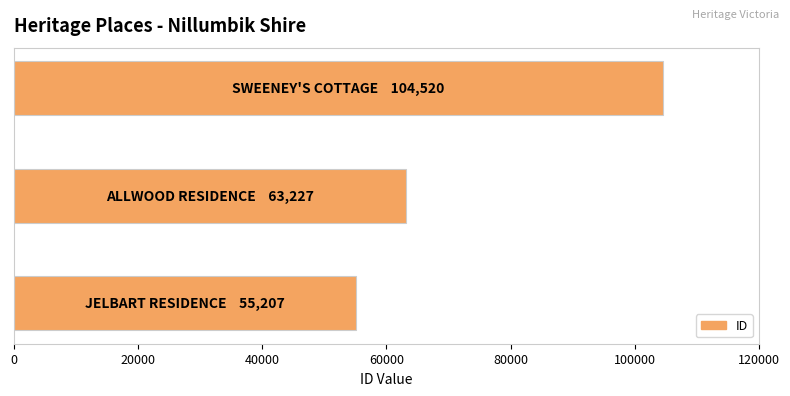

How many distinct data groups are displayed?

1